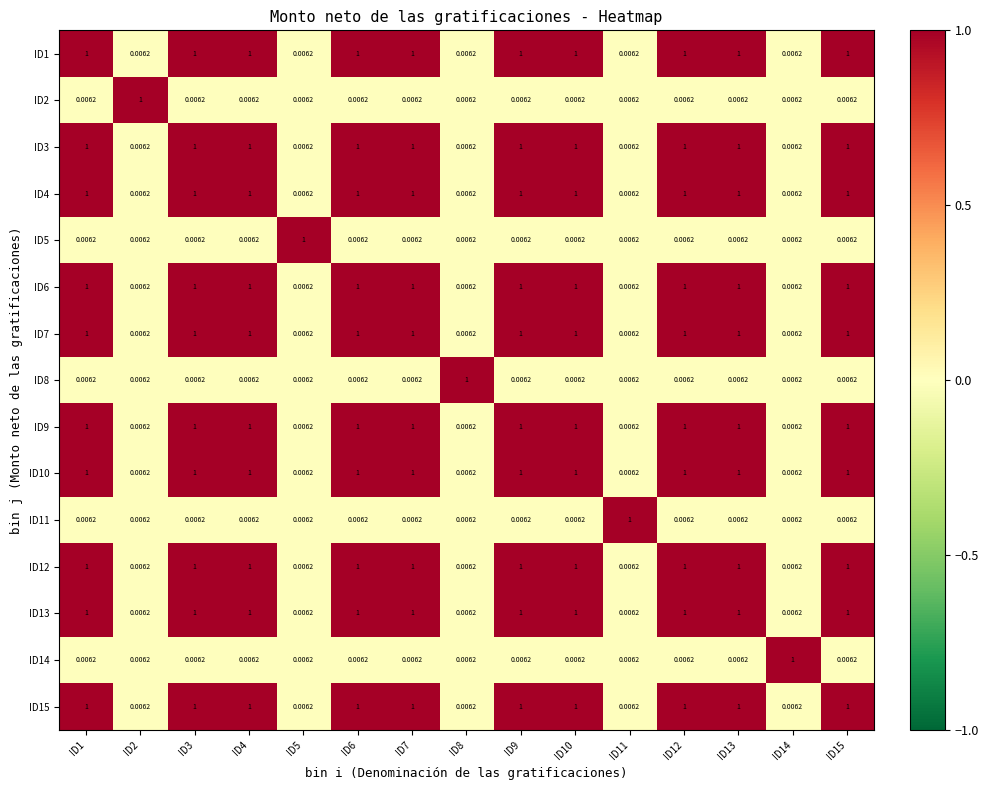

What is the spread (max minus min) of values at ID11?

1.0